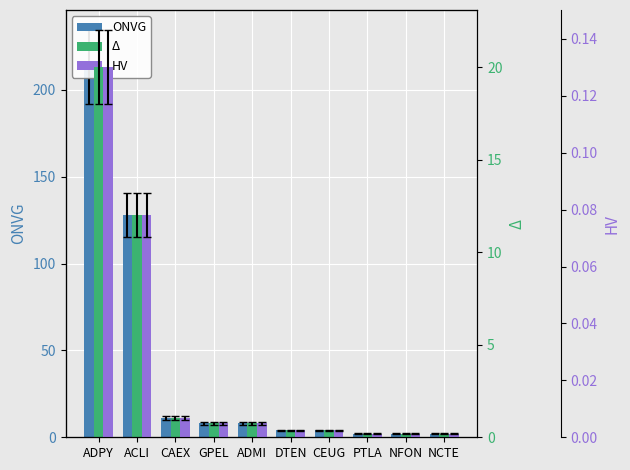

Reading right to left, list all the values displayed in this chart.

ONVG: NCTE=2.0	NFON=2.0	PTLA=2.0	CEUG=4.0	DTEN=4.0	ADMI=8.0	GPEL=8.0	CAEX=11.0	ACLI=128.0	ADPY=213.0
Δ: NCTE=0.2	NFON=0.2	PTLA=0.2	CEUG=0.4	DTEN=0.4	ADMI=0.8	GPEL=0.8	CAEX=1.0	ACLI=12.0	ADPY=20.0
HV: NCTE=0.0	NFON=0.0	PTLA=0.0	CEUG=0.0	DTEN=0.0	ADMI=0.0	GPEL=0.0	CAEX=0.0	ACLI=0.1	ADPY=0.1